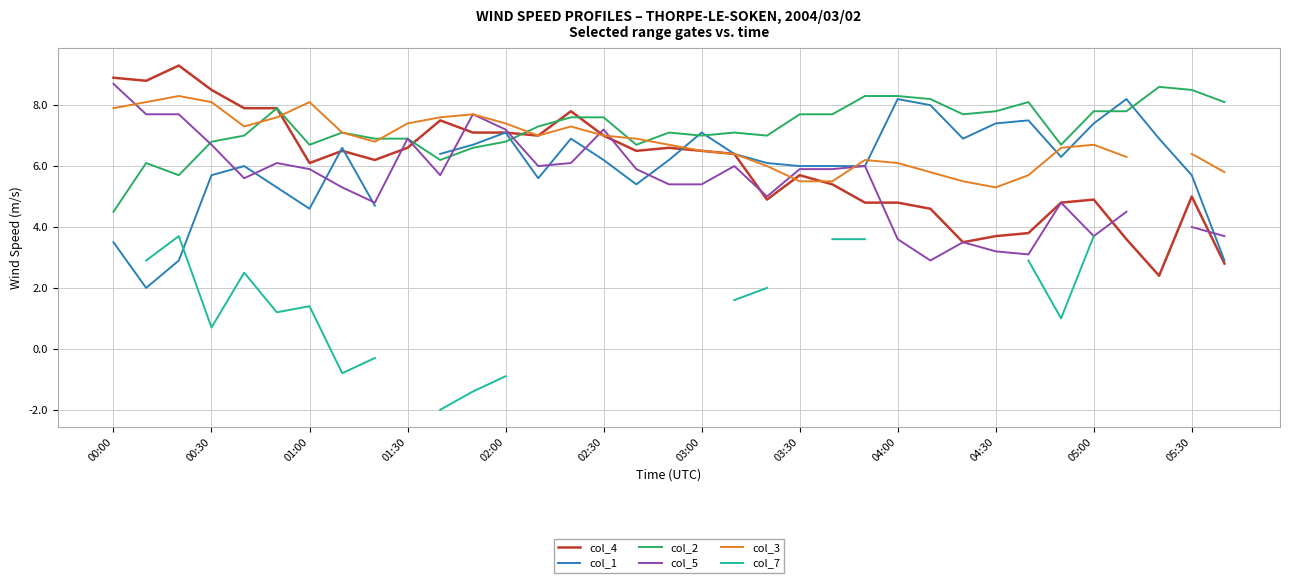

Does the chart display data point markers on the line(s)?

No